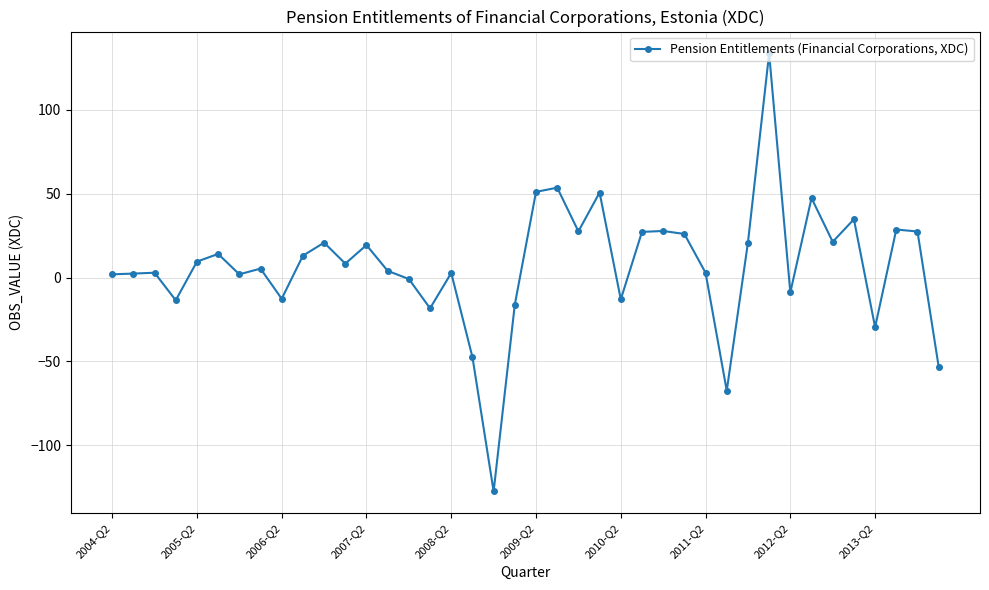

How many data points are less than 8?

20